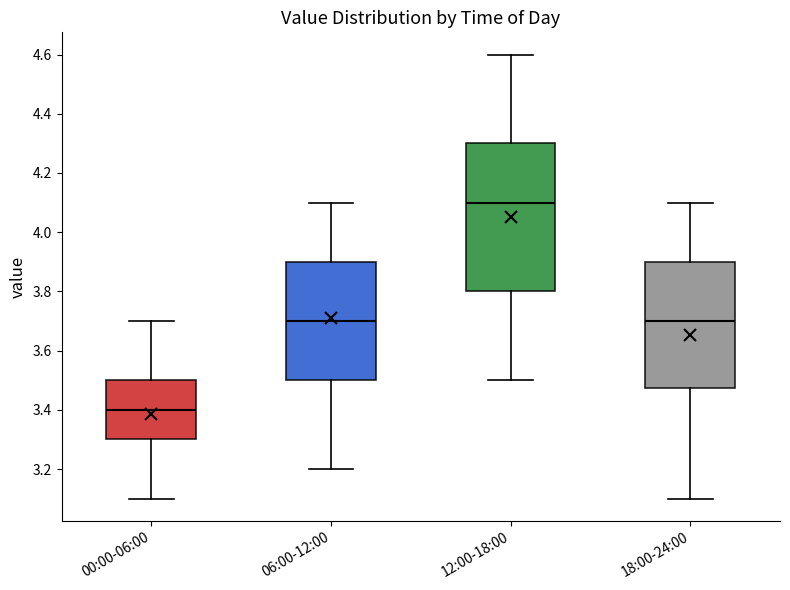

Reading left to right, transcribe this box plot: for each box, give where its median line is, the range the box spans, and where its two whiskers end, as read against the y-axis. The values are not printed on the chart, so give them approximately, as read against the axis.

00:00-06:00: median 3.40, box 3.30 to 3.50, whiskers 3.10 to 3.70
06:00-12:00: median 3.70, box 3.50 to 3.90, whiskers 3.20 to 4.10
12:00-18:00: median 4.10, box 3.80 to 4.30, whiskers 3.50 to 4.60
18:00-24:00: median 3.70, box 3.48 to 3.90, whiskers 3.10 to 4.10